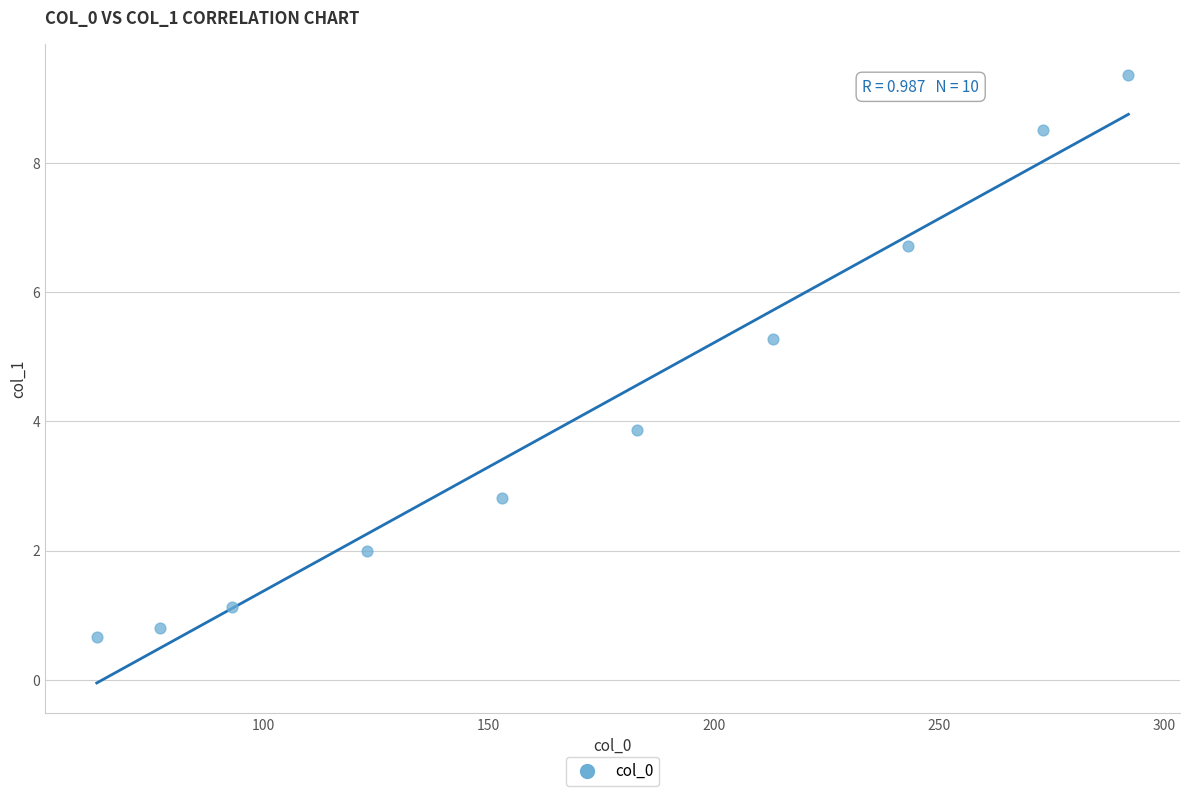

What is the range of Y values (max minus min)?

8.7